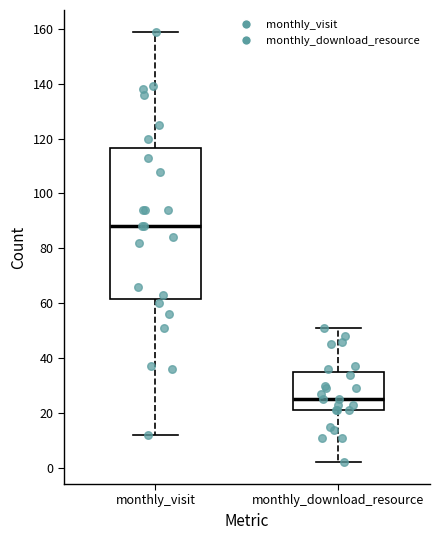

Comparing the boxes themselves (not the whiskers), which one is the tallest?

monthly_visit